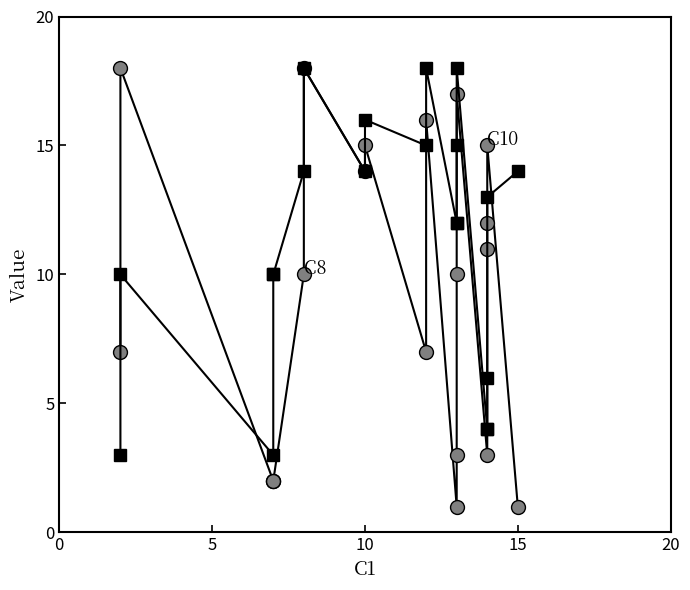

What is the difference between the second highest and minimum values in the C8 series?

15